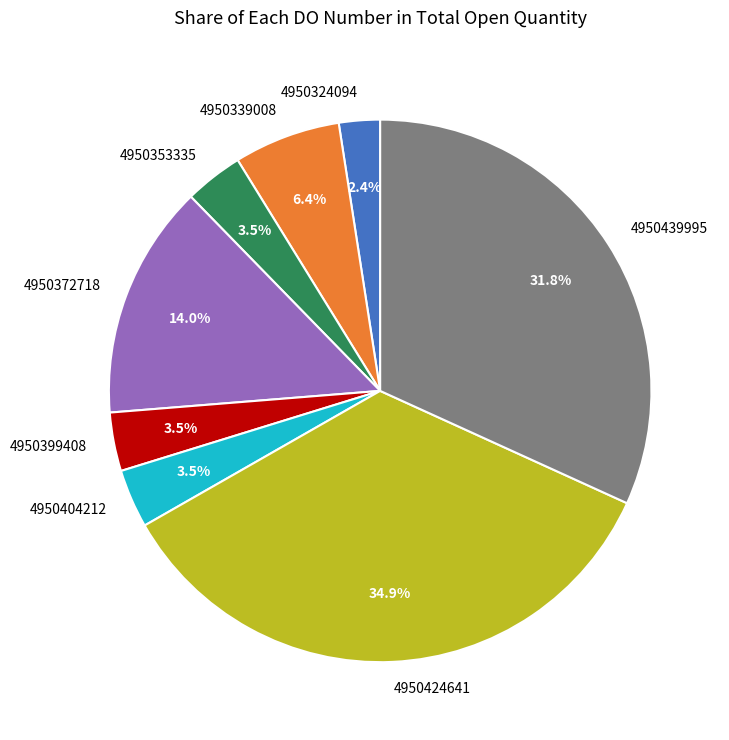

Approximately how many times larger is the value at 4950372718 compared to 4950404212?

4.0